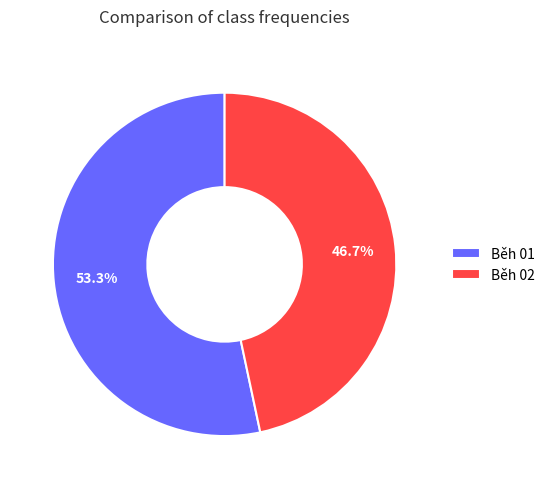

What percentage is the Běh 02 slice, to the nearest percent?

47%